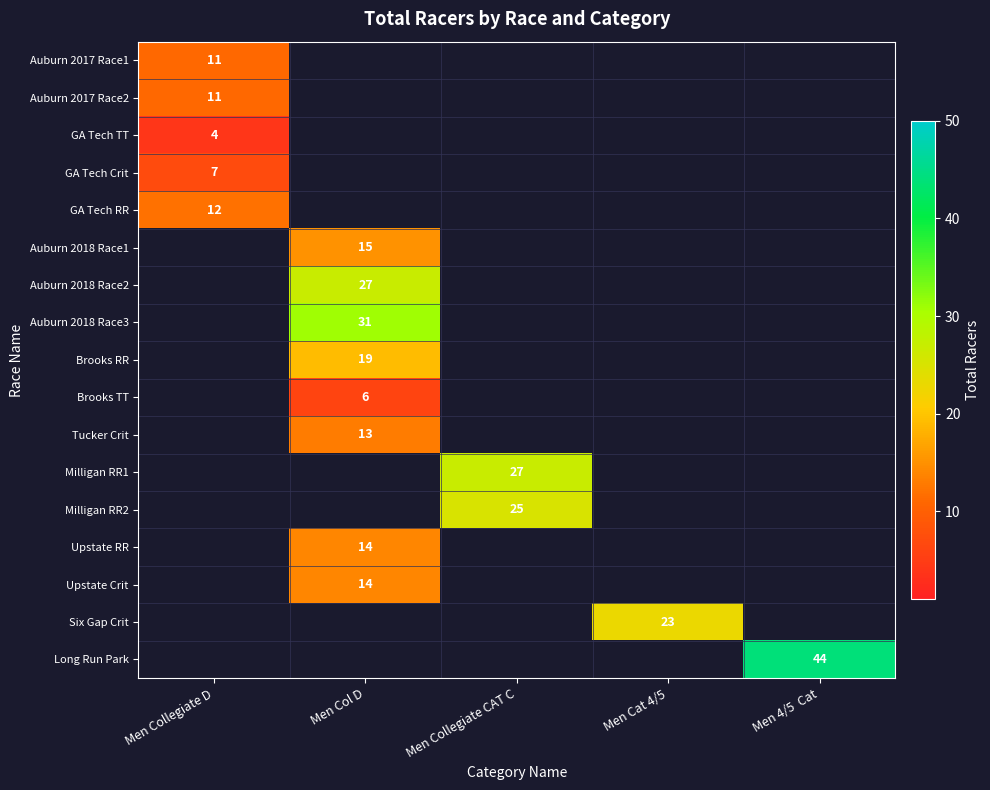

Is it true that Long Run Park equals 44 at Men 4/5  Cat?

True